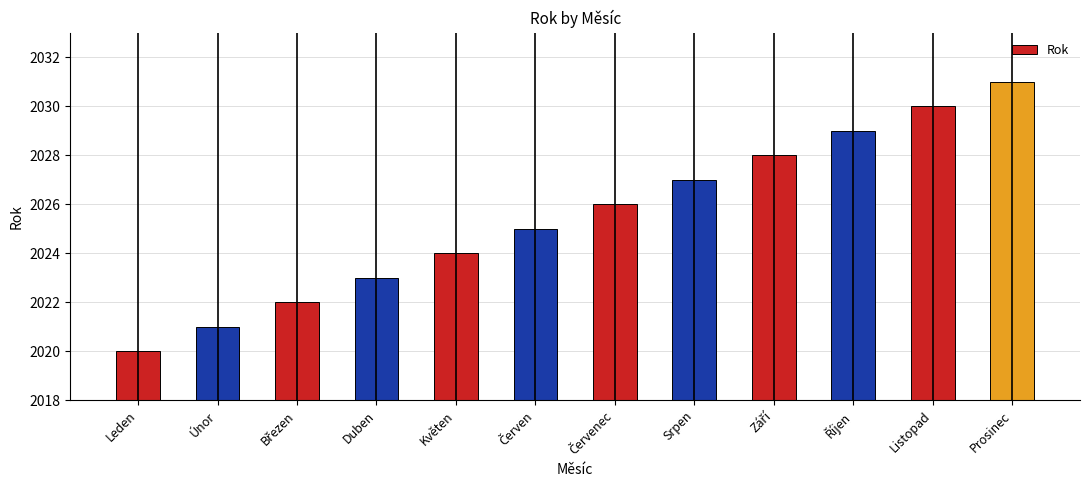

What is the sum of the values at Duben and Květen?

4047